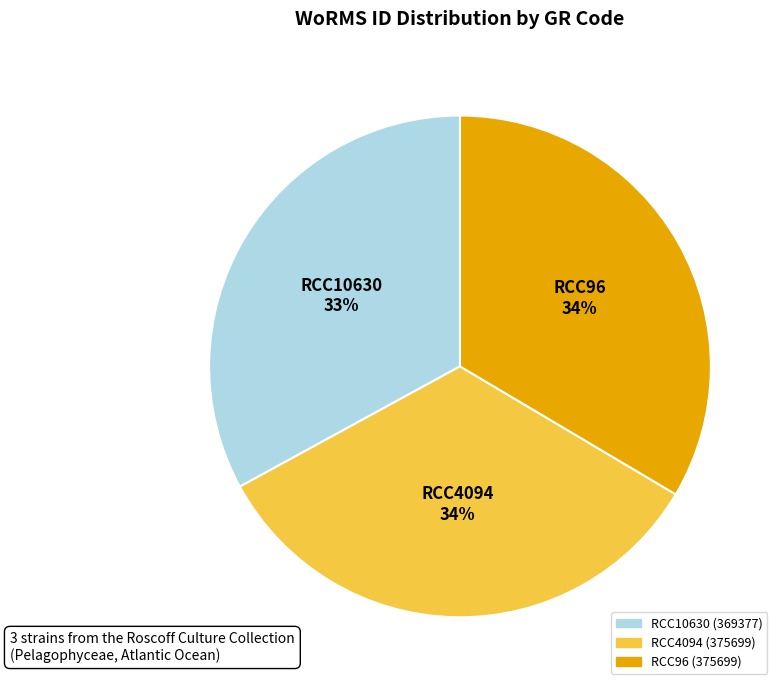

To the nearest percent, what percentage of the pie is RCC4094?

34%